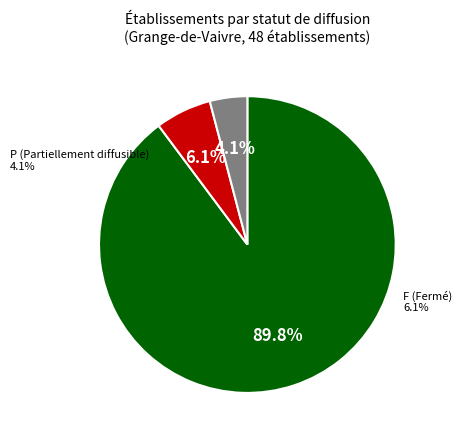

Which has a higher value, F or O?

O